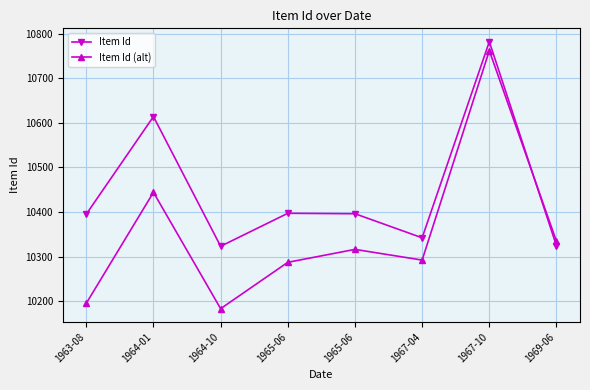

What is the value of the Item Id (alt) point at the 2nd from the left?

10444